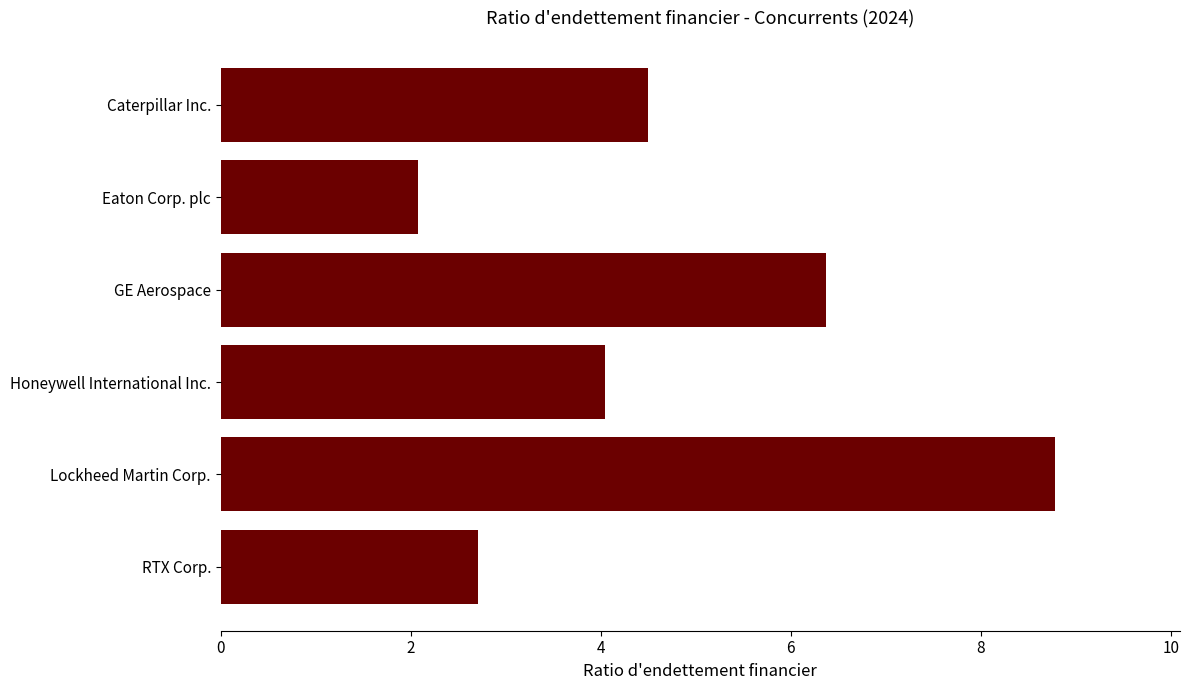

Count the number of data series in this chart.

1